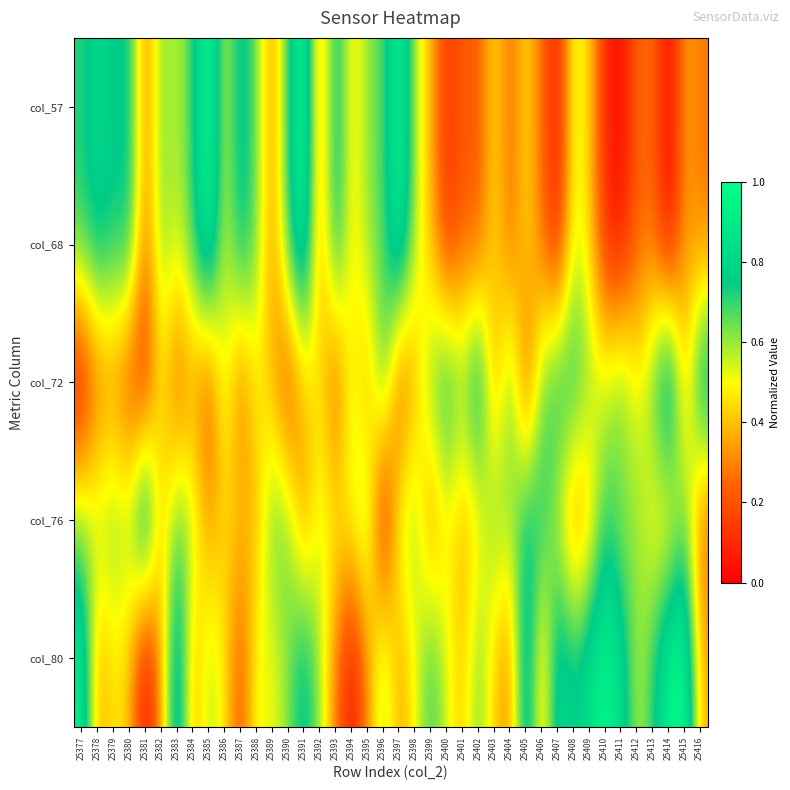

Which has a higher value, 25387 or 25409?

25387